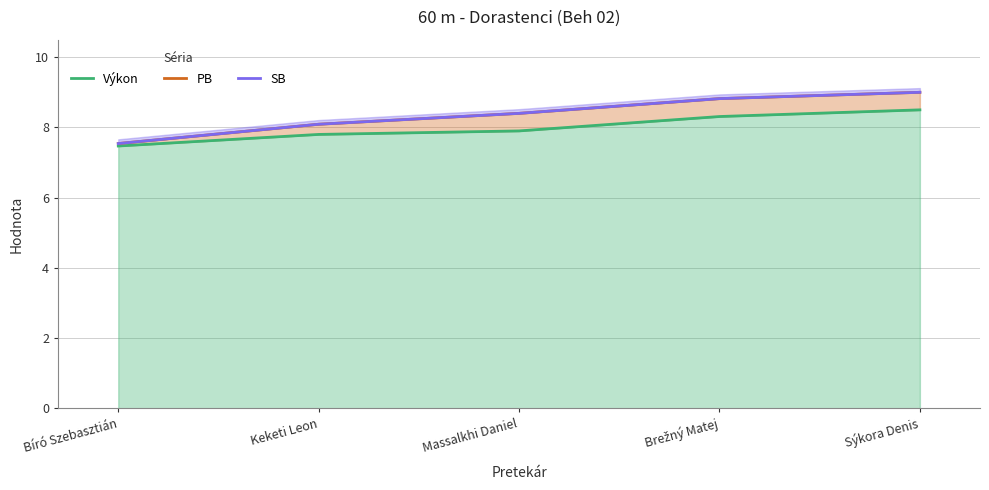

What is the label of the 3rd point from the right?

Massalkhi Daniel